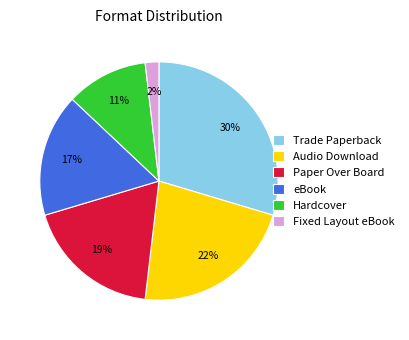

To the nearest percent, what is the difference between the largest and smallest slice percentages?

28%